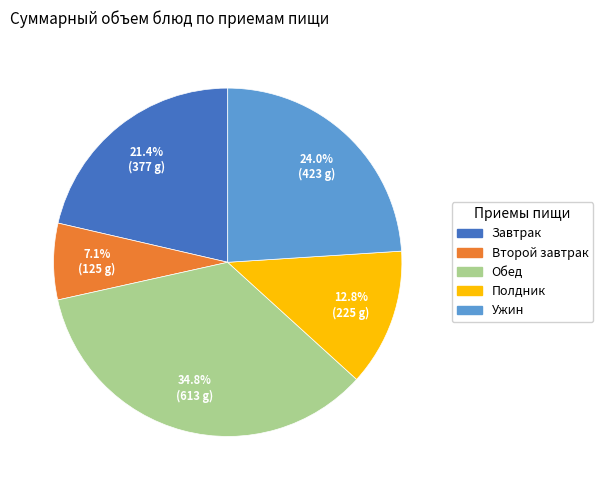

To the nearest percent, what is the average slice percentage?

20%